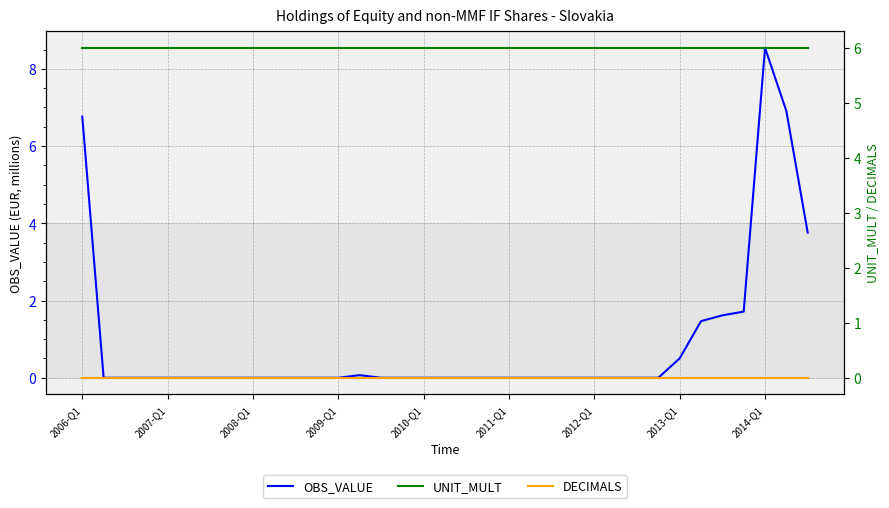

What is the highest value of the OBS_VALUE series?

8.5